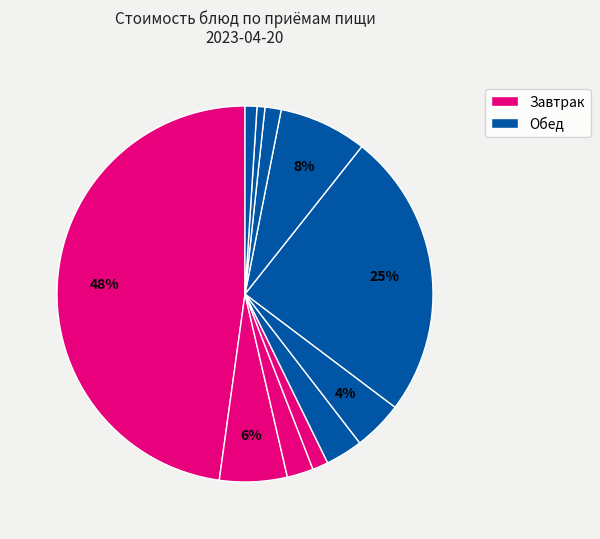

How many slices are in this pie chart?

11